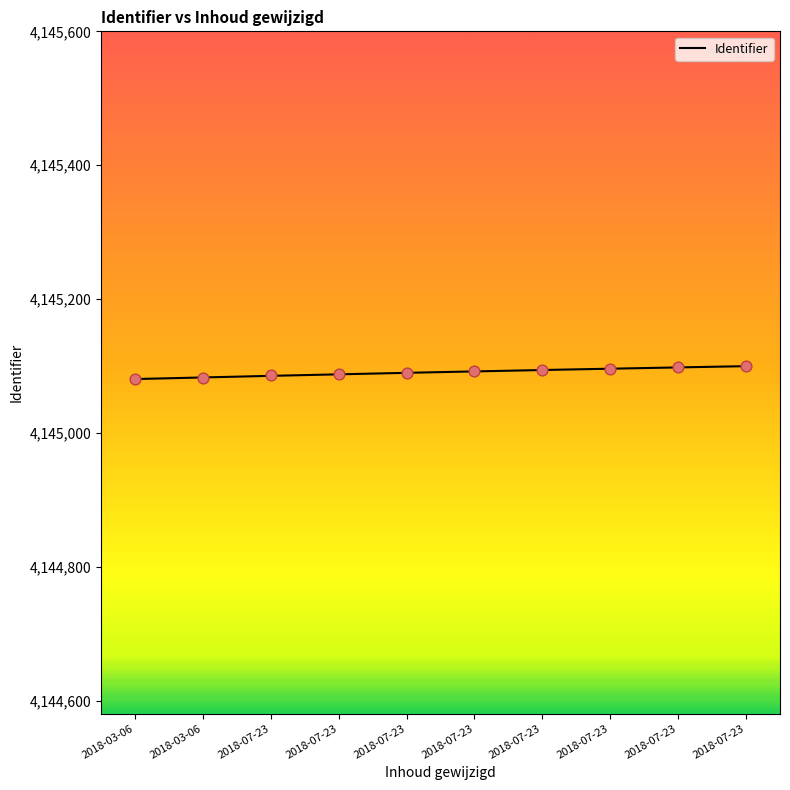

What is the change in value from 2018-07-23 to 2018-07-23?

+10